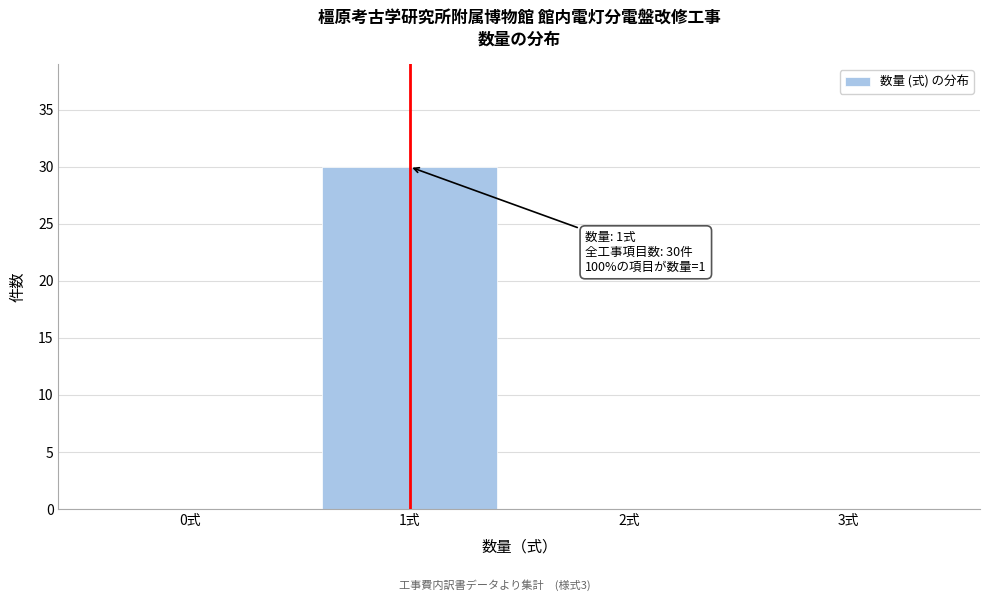

Reading left to right, list all the values displayed in this chart.

0式=0	1式=30	2式=0	3式=0